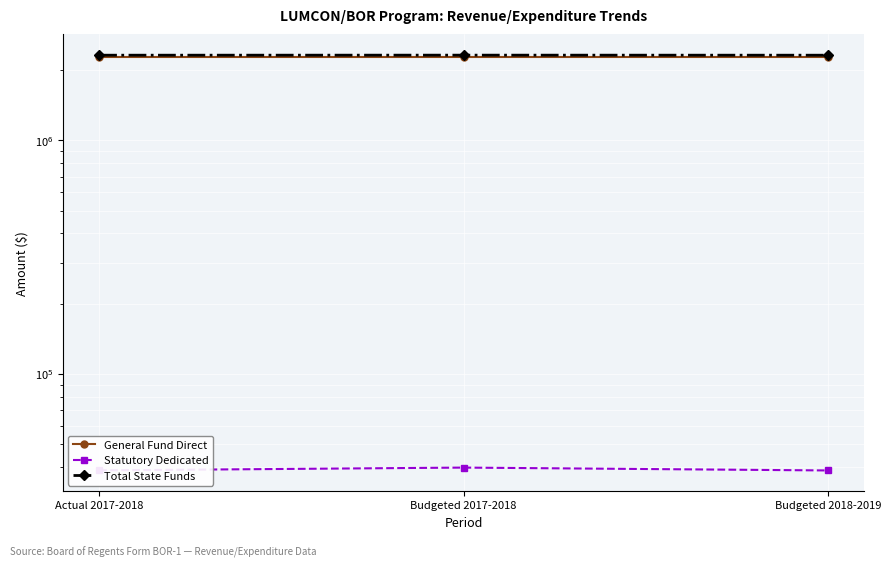

Between Budgeted 2017-2018 and Actual 2017-2018, which is larger?

Budgeted 2017-2018